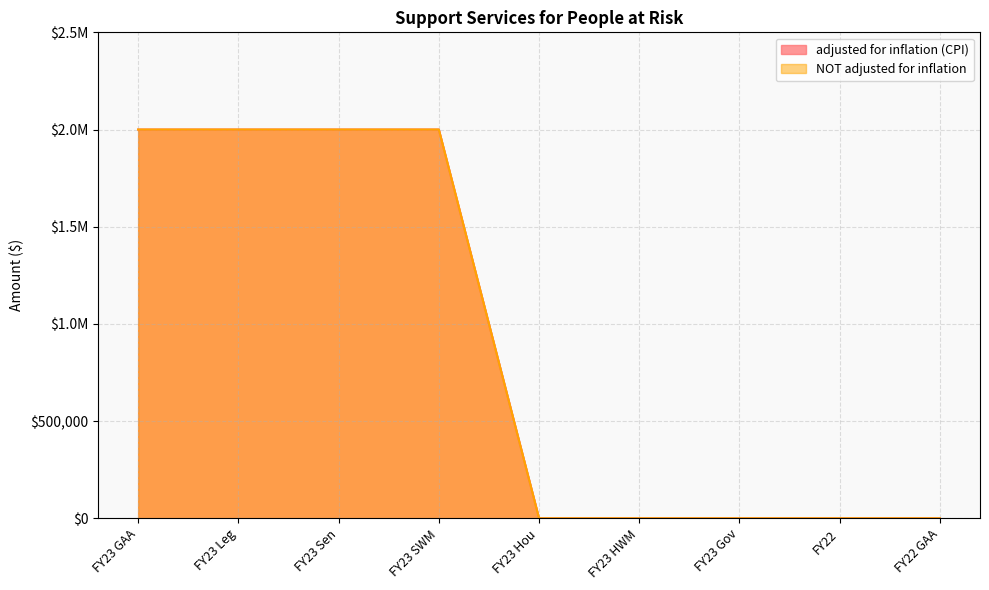

What is the sum of all NOT adjusted for inflation values?

8000000